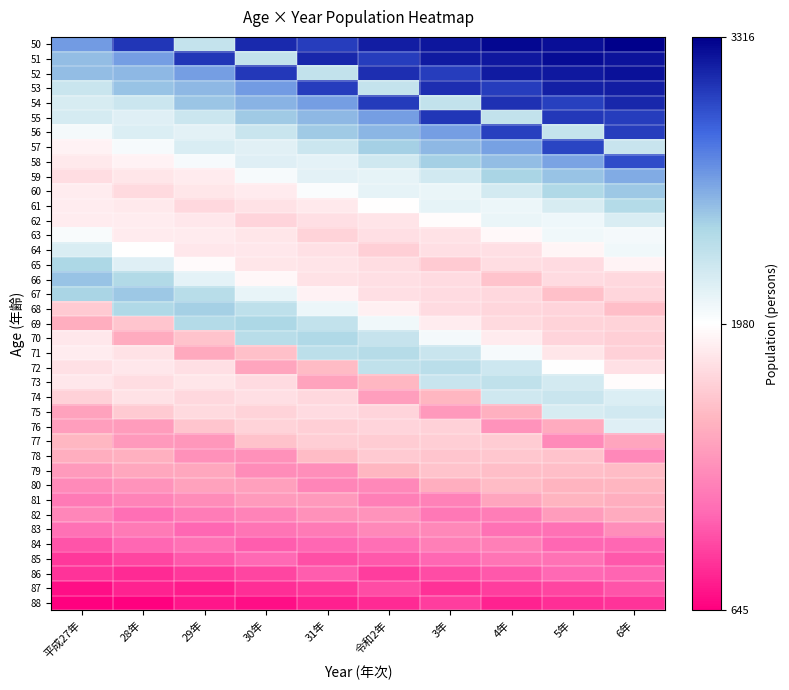

Reading right to left, transcribe all the data shown in this chart.

50: 6年=3316	5年=3244	4年=3275	3年=3222	令和2年=3187	31年=3049	30年=3130	29年=2301	28年=3083	平成27年=2660
51: 6年=3229	5年=3257	4年=3206	3年=3192	令和2年=3051	31年=3140	30年=2309	29年=3085	28年=2650	平成27年=2530
52: 6年=3238	5年=3207	4年=3191	3年=3055	令和2年=3110	31年=2306	30年=3070	29年=2649	28年=2551	平成27年=2526
53: 6年=3190	5年=3174	4年=3051	3年=3114	令和2年=2294	31年=3055	30年=2659	29年=2553	28年=2510	平成27年=2270
54: 6年=3145	5年=3041	4年=3105	3年=2308	令和2年=3063	31年=2651	30年=2567	29年=2495	28年=2262	平成27年=2190
55: 6年=3048	5年=3075	4年=2305	3年=3082	令和2年=2651	31年=2544	30年=2475	29年=2262	28年=2148	平成27年=2201
56: 6年=3055	5年=2294	4年=3041	3年=2651	令和2年=2562	31年=2471	30年=2266	29年=2135	28年=2178	平成27年=2036
57: 6年=2281	5年=3017	4年=2648	3年=2551	令和2年=2453	31年=2252	30年=2143	29年=2185	28年=2024	平成27年=1898
58: 6年=2983	5年=2630	4年=2531	3年=2453	令和2年=2234	31年=2122	30年=2152	29年=2024	28年=1901	平成27年=1852
59: 6年=2603	5年=2506	4年=2434	3年=2229	令和2年=2112	31年=2137	30年=2032	29年=1862	28年=1832	平成27年=1779
60: 6年=2483	5年=2404	4年=2217	3年=2092	令和2年=2113	31年=2003	30年=1863	29年=1825	28年=1755	平成27年=1874
61: 6年=2382	5年=2195	4年=2075	3年=2108	令和2年=1973	31年=1853	30年=1809	29年=1742	28年=1849	平成27年=1874
62: 6年=2187	5年=2064	4年=2088	3年=1963	令和2年=1823	31年=1792	30年=1729	29年=1838	28年=1867	平成27年=1875
63: 6年=2039	5年=2058	4年=1940	3年=1809	令和2年=1791	31年=1711	30年=1825	29年=1859	28年=1859	平成27年=2016
64: 6年=2057	5年=1928	4年=1791	3年=1784	令和2年=1692	31年=1799	30年=1842	29年=1844	28年=1973	平成27年=2188
65: 6年=1915	5年=1767	4年=1778	3年=1659	令和2年=1776	31年=1818	30年=1829	29年=1958	28年=2151	平成27年=2426
66: 6年=1741	5年=1766	4年=1625	3年=1765	令和2年=1786	31年=1813	30年=1935	29年=2125	28年=2396	平成27年=2511
67: 6年=1739	5年=1604	4年=1749	3年=1767	令和2年=1790	31年=1905	30年=2098	29年=2362	28年=2486	平成27年=2438
68: 6年=1590	5年=1729	4年=1734	3年=1769	令和2年=1887	31年=2076	30年=2328	29年=2454	28年=2402	平成27年=1664
69: 6年=1712	5年=1710	4年=1755	3年=1874	令和2年=2054	31年=2313	30年=2423	29年=2385	28年=1635	平成27年=1499
70: 6年=1695	5年=1724	4年=1856	3年=2035	令和2年=2292	31年=2402	30年=2357	29年=1620	28年=1478	平成27年=1836
71: 6年=1708	5年=1829	4年=2028	3年=2267	令和2年=2371	31年=2343	30年=1599	29年=1460	28年=1811	平成27年=1871
72: 6年=1801	5年=1987	4年=2248	3年=2356	令和2年=2315	31年=1572	30年=1442	29年=1791	28年=1839	平成27年=1793
73: 6年=1967	5年=2211	4年=2324	3年=2277	令和2年=1550	31年=1428	30年=1764	29年=1825	28年=1775	平成27年=1837
74: 6年=2175	5年=2269	4年=2240	3年=1538	令和2年=1404	31年=1749	30年=1791	29年=1746	28年=1809	平成27年=1701
75: 6年=2227	5年=2195	4年=1505	3年=1369	令和2年=1726	31年=1766	30年=1719	29年=1758	28年=1660	平成27年=1427
76: 6年=2149	5年=1472	4年=1337	3年=1703	令和2年=1721	31年=1691	30年=1713	29年=1633	28年=1393	平成27年=1406
77: 6年=1442	5年=1291	4年=1672	3年=1685	令和2年=1671	31年=1680	30年=1614	29年=1359	28年=1365	平成27年=1544
78: 6年=1273	5年=1618	4年=1646	3年=1636	令和2年=1660	31年=1584	30年=1332	29年=1333	28年=1505	平成27年=1491
79: 6年=1577	5年=1592	4年=1592	3年=1622	令和2年=1535	31年=1305	30年=1294	29年=1455	28年=1452	平成27年=1382
80: 6年=1540	5年=1530	4年=1578	3年=1492	令和2年=1277	31年=1253	30年=1412	29年=1419	28年=1341	平成27年=1289
81: 6年=1498	5年=1528	4年=1441	3年=1238	令和2年=1225	31年=1375	30年=1384	29年=1295	28年=1244	平成27年=1191
82: 6年=1476	5年=1387	4年=1209	3年=1184	令和2年=1338	31年=1326	30年=1244	29年=1205	28年=1127	平成27年=1264
83: 6年=1311	5年=1144	4年=1143	3年=1280	令和2年=1273	31年=1196	30年=1159	29年=1089	28年=1197	平成27年=1141
84: 6年=1091	5年=1088	4年=1229	3年=1223	令和2年=1134	31年=1091	30年=1045	29年=1145	28年=1093	平成27年=1004
85: 6年=1022	5年=1155	4年=1161	3年=1088	令和2年=1027	31年=981	30年=1099	29年=1021	28年=943	平成27年=890
86: 6年=1082	5年=1098	4年=1025	3年=970	令和2年=912	31年=1046	30年=939	29年=889	28年=824	平成27年=866
87: 6年=1000	5年=942	4年=912	3年=861	令和2年=971	31年=883	30年=848	29年=761	28年=801	平成27年=709
88: 6年=872	5年=852	4年=796	3年=907	令和2年=828	31年=787	30年=718	29年=741	28年=652	平成27年=645